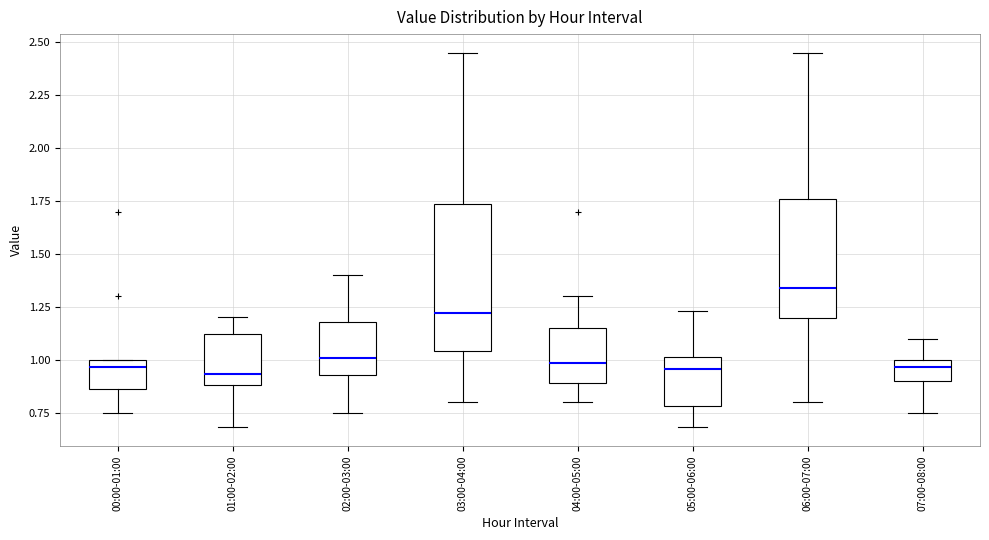

Where is the upper edge of the box for 03:00-04:00 on the y-axis? The values are not printed on the chart, so give them approximately, as read against the axis.

1.75